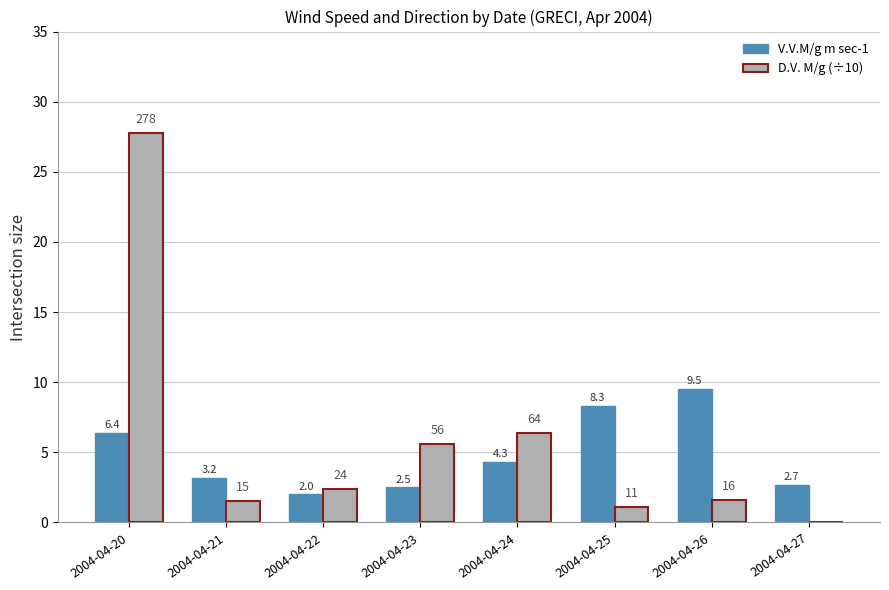

What is the greatest value displayed?

27.8